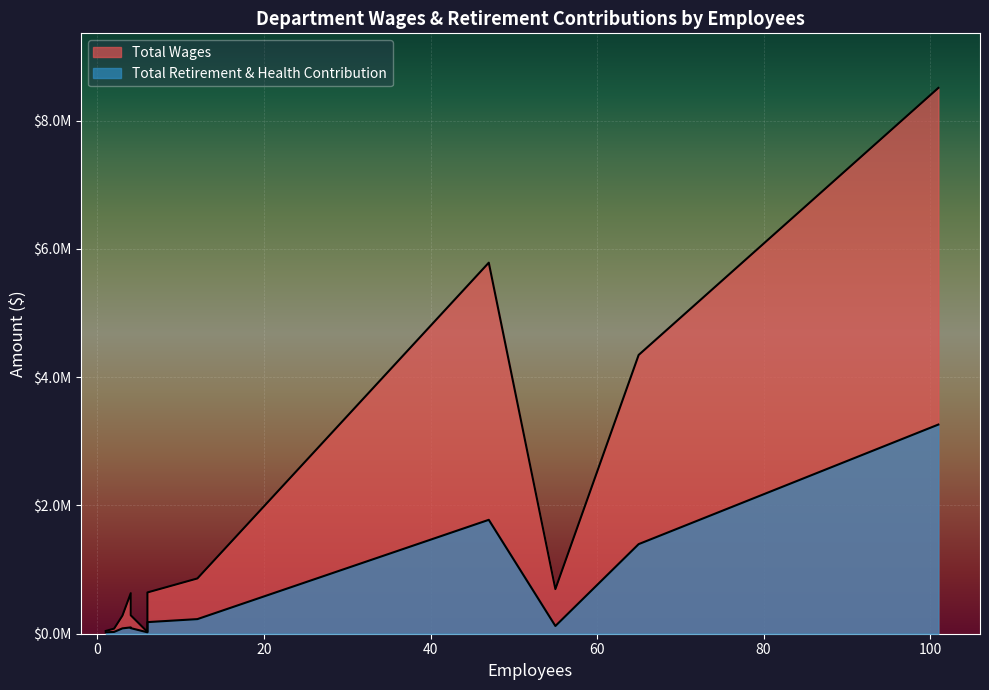

At how many categories does at least one series exceed 4595686?

2